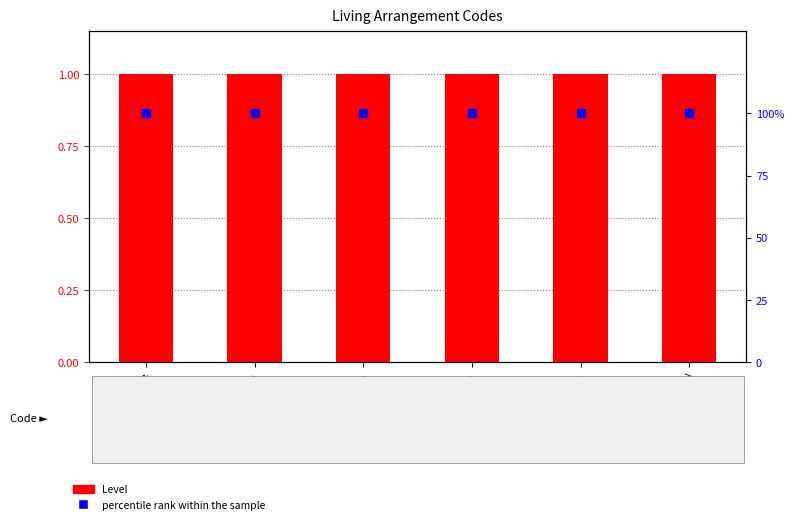

Which series contains the lowest Y value?

Level